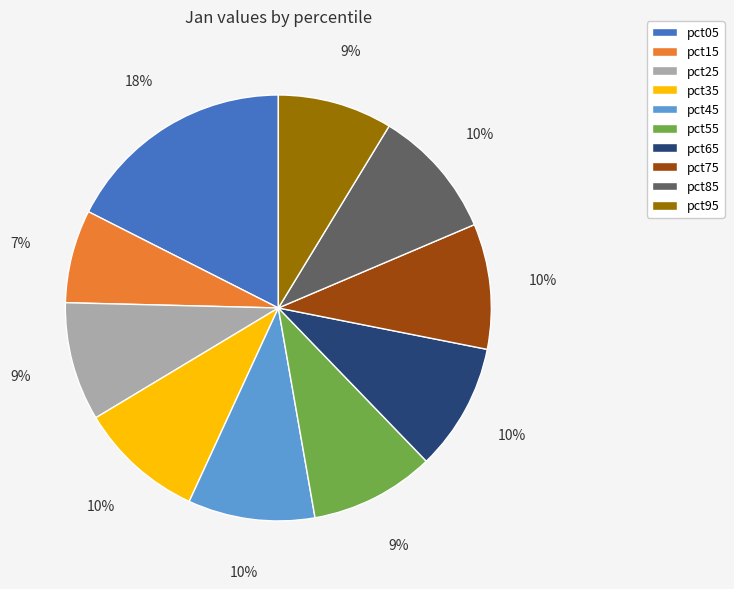

The pct35 slice represents 10% of the pie. True or false?

True